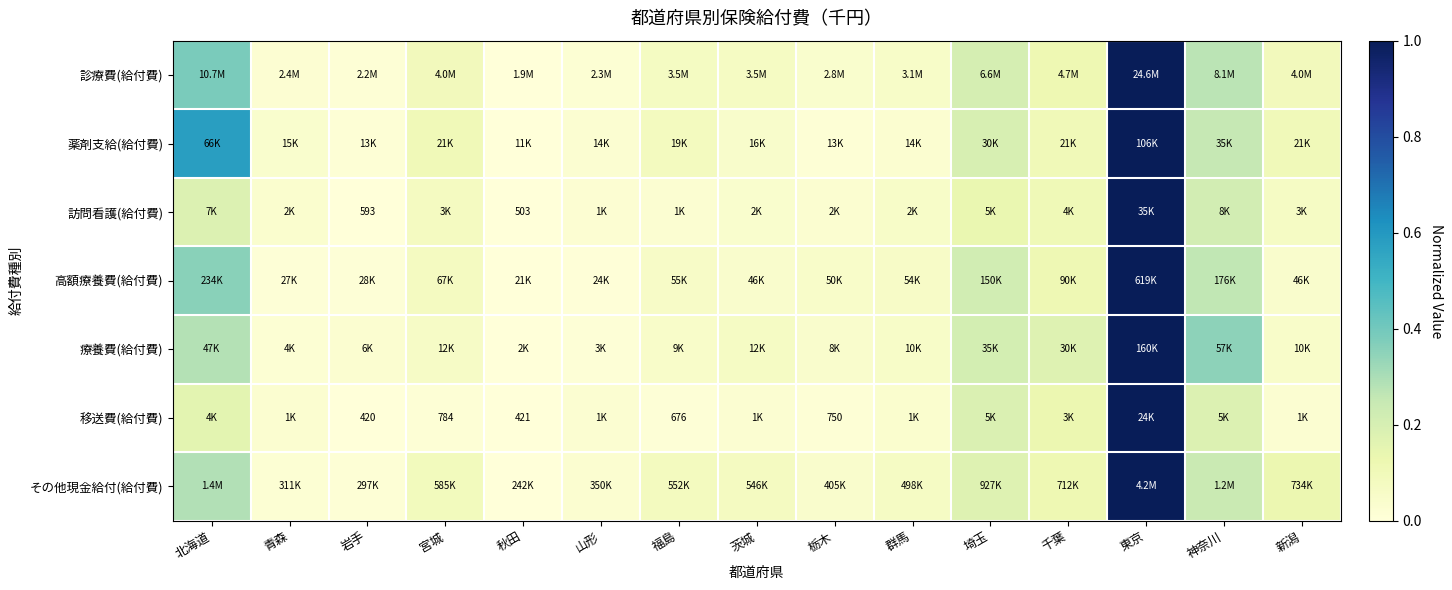

List the labels in order of 訪問看護(給付費) value, smallest first.

秋田, 岩手, 山形, 福島, 栃木, 青森, 茨城, 群馬, 新潟, 宮城, 千葉, 埼玉, 北海道, 神奈川, 東京